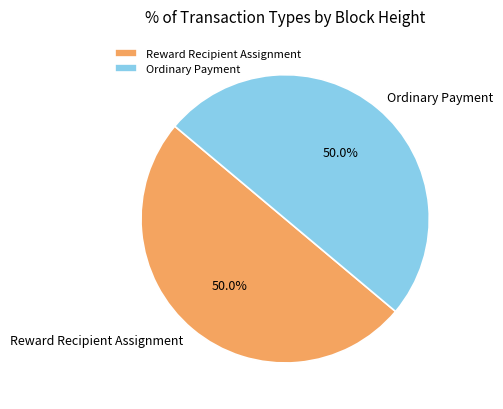

What is the ratio of the value at Ordinary Payment to the value at Reward Recipient Assignment?

1.0